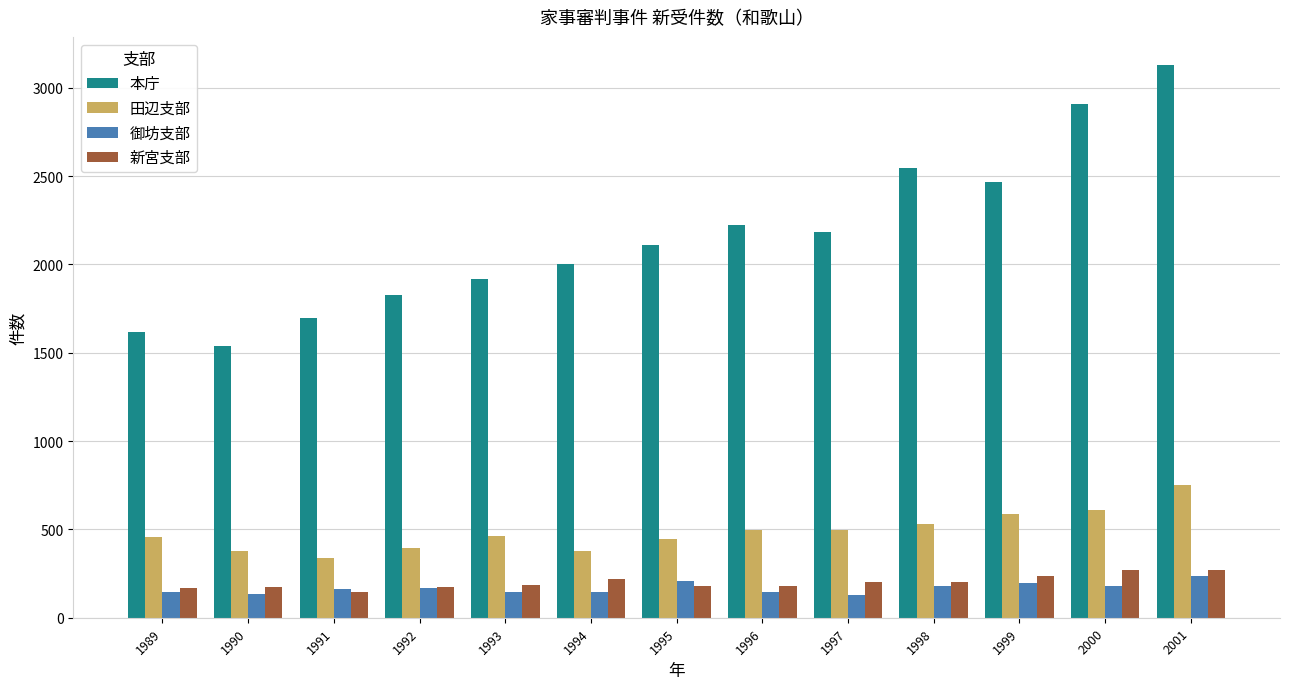

What is the difference between the 御坊支部 values at 1994 and 2001?

92